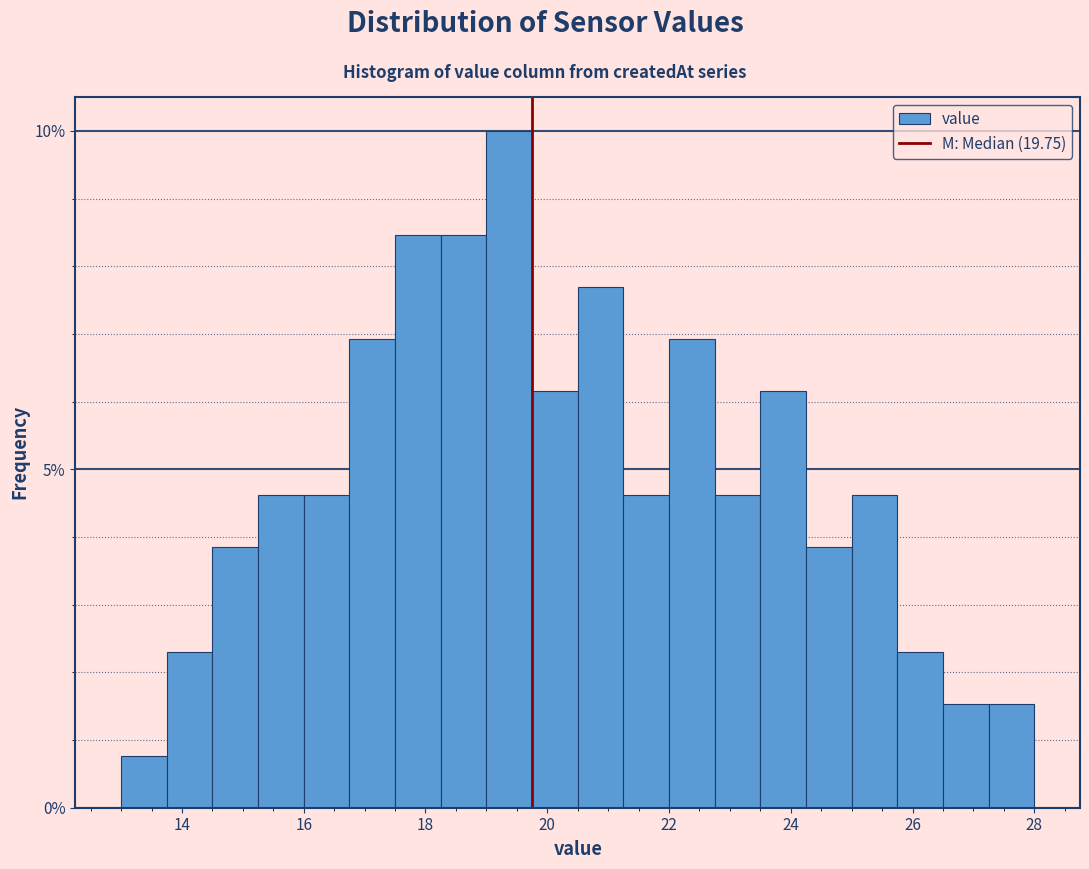

Around what value on the x-axis is the tallest bar? Give the approximate position of its centre, as read against the axis.

19.4